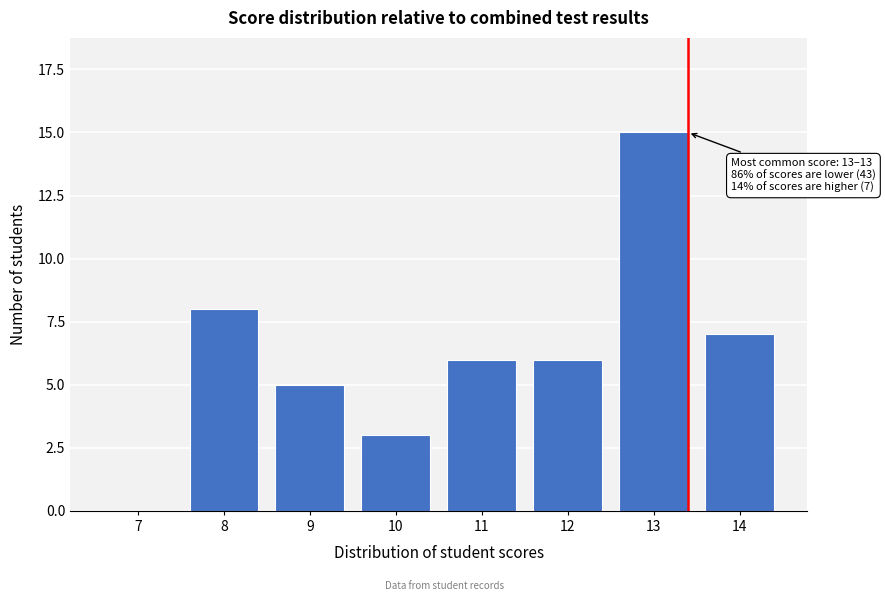

Reading left to right, extract all data points from this chart.

7=0	8=8	9=5	10=3	11=6	12=6	13=15	14=7